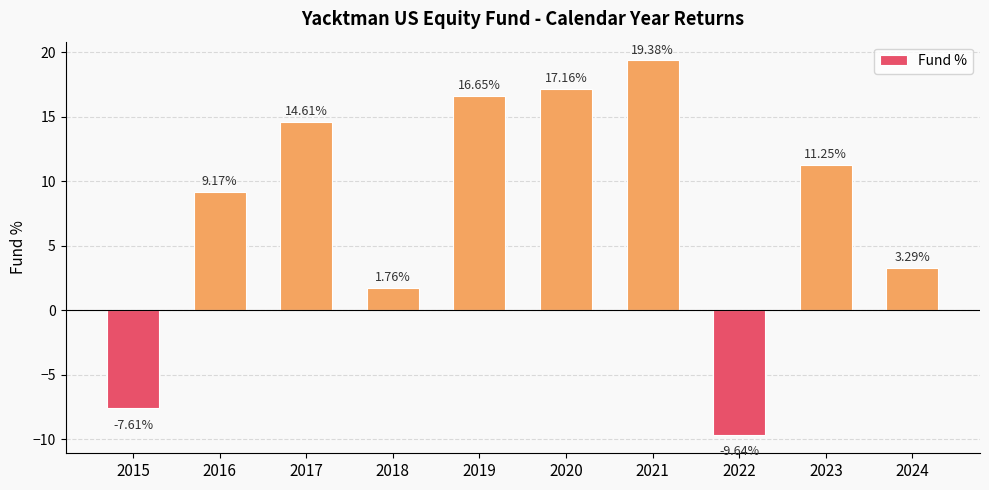

What is the change in value from 2015 to 2020?

+24.8